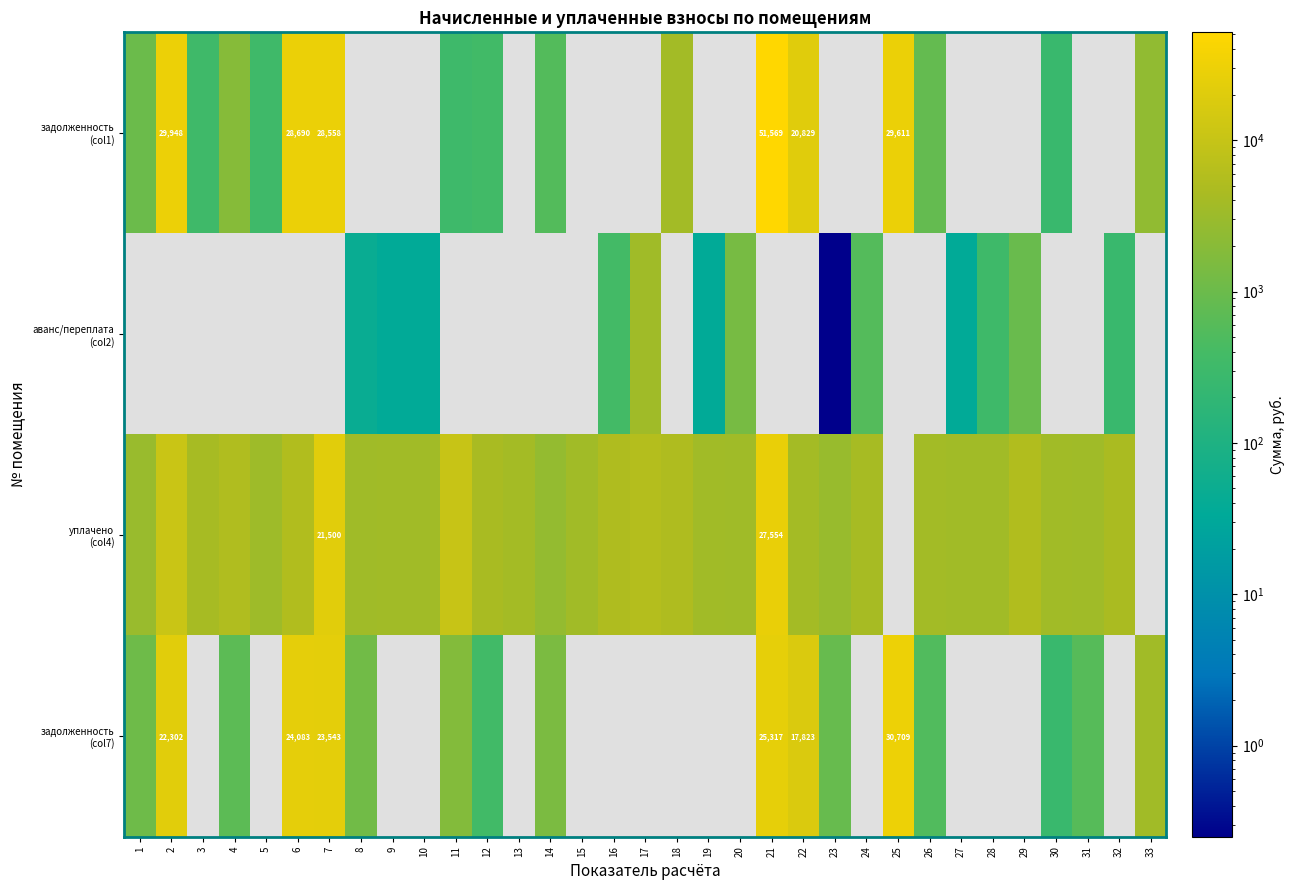

At which label is задолженность (col7) closest to 15486?

22